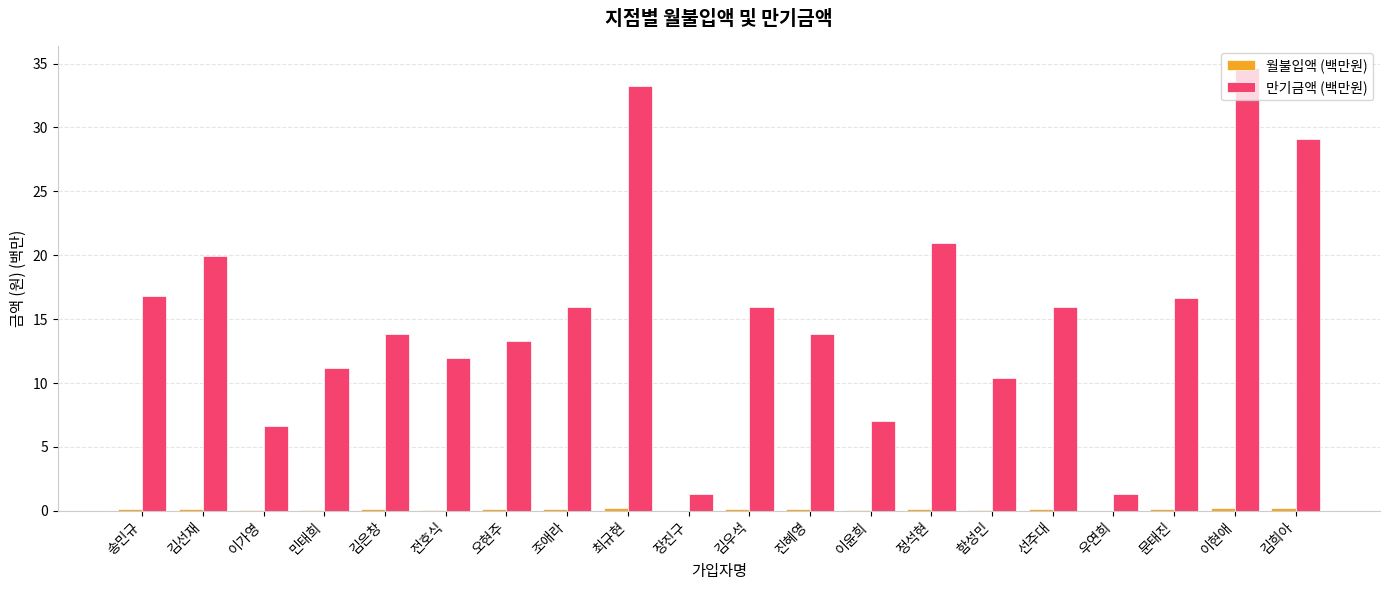

Which series has the largest total across all categories?

만기금액 (백만원)